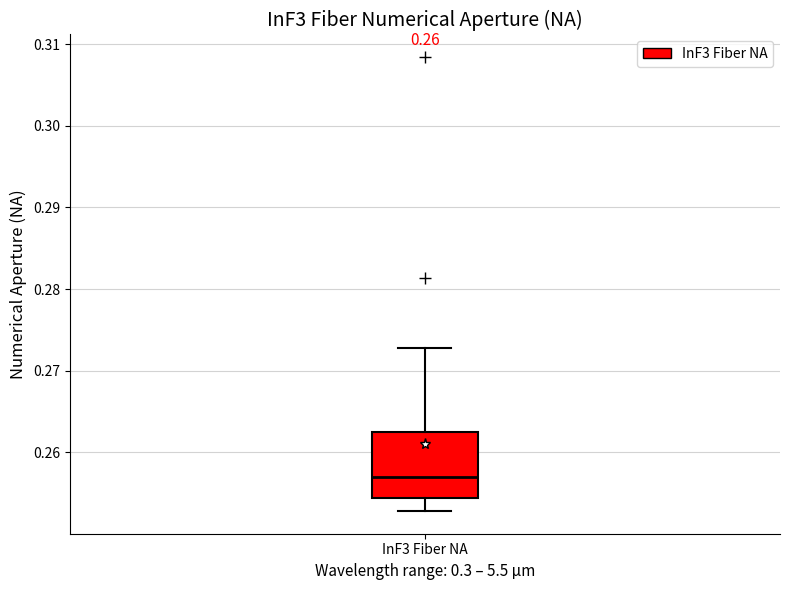

Read this box plot against the y-axis: the position of the median line, the range covered by the box, and the ends of both whiskers. The values are not printed on the chart, so give them approximately, as read against the axis.

median 0.257, box 0.254 to 0.262, whiskers 0.253 to 0.273